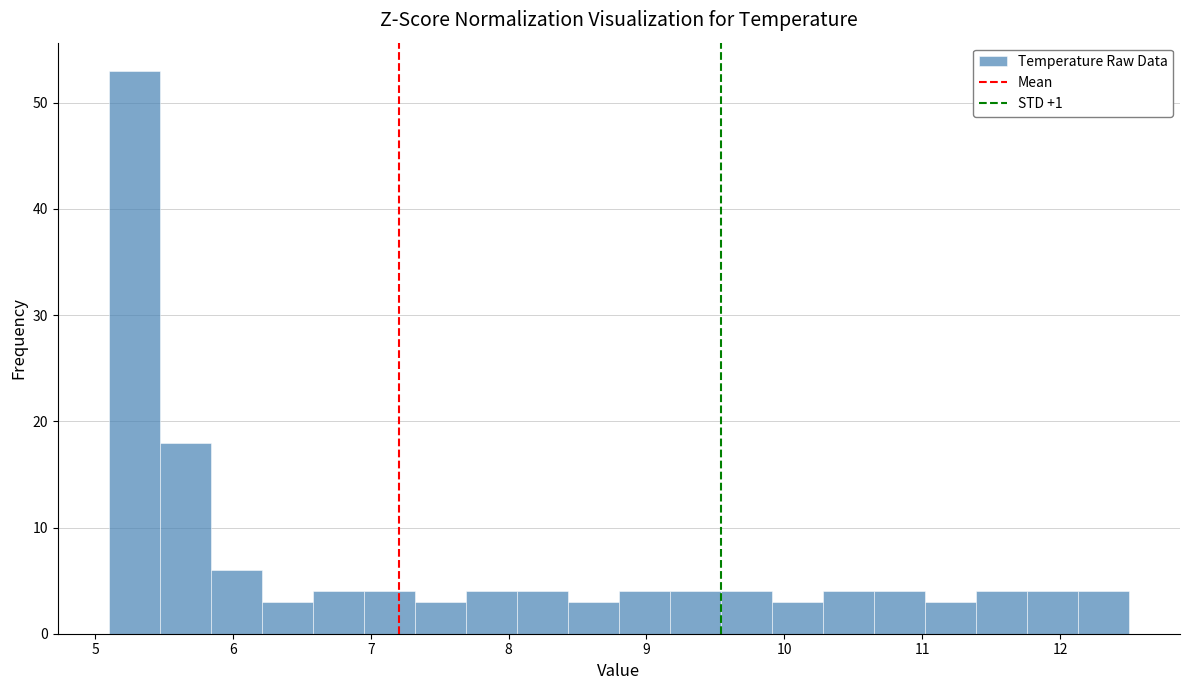

Read against the x-axis, roughly where is the centre of the tallest bar?

5.3